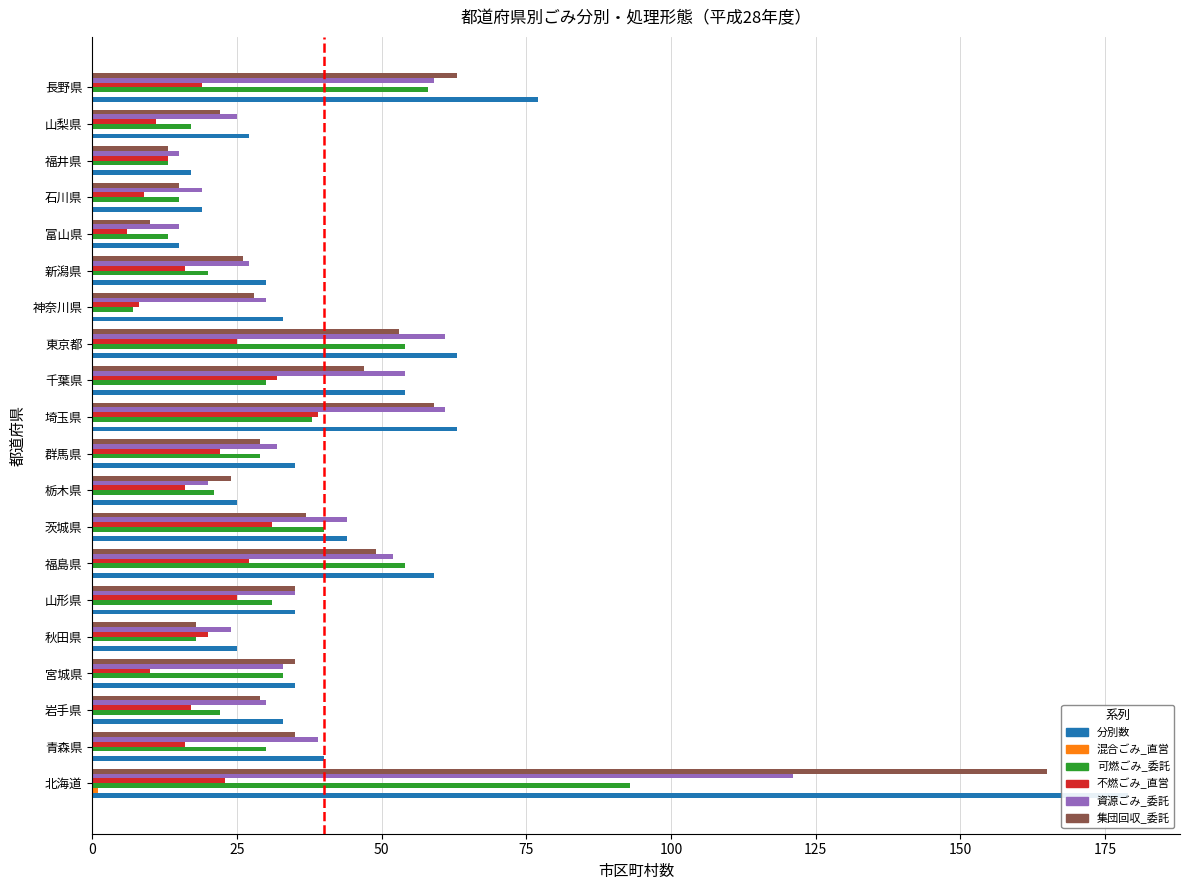

Which series has the largest total across all categories?

分別数